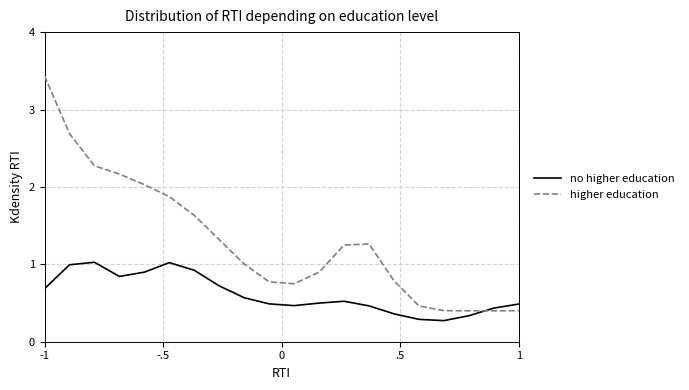

What are all the series names shown in the legend?

no higher education, higher education